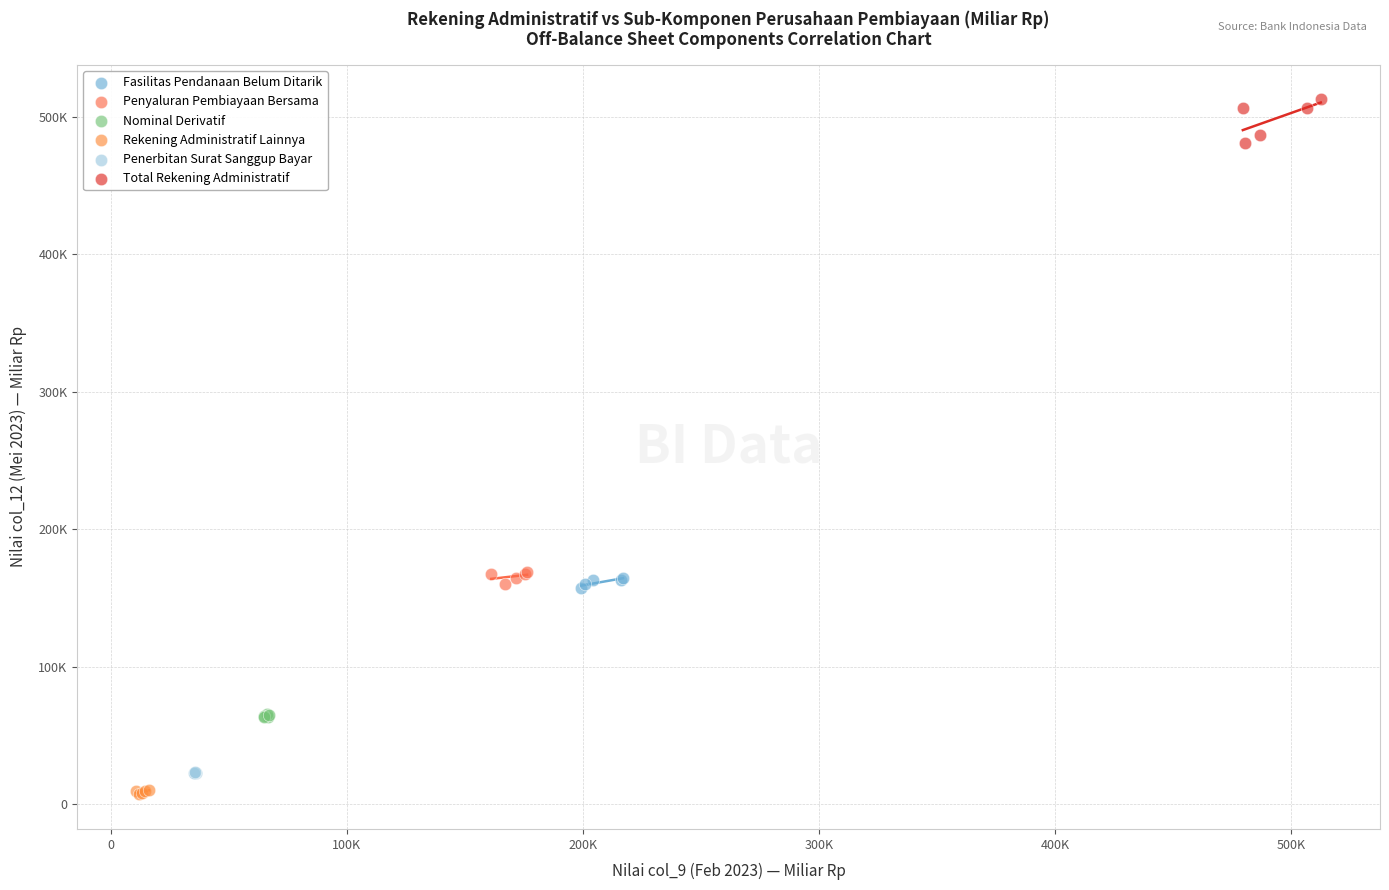

What are all the series names shown in the legend?

Fasilitas Pendanaan Belum Ditarik, Penyaluran Pembiayaan Bersama, Nominal Derivatif, Rekening Administratif Lainnya, Penerbitan Surat Sanggup Bayar, Total Rekening Administratif